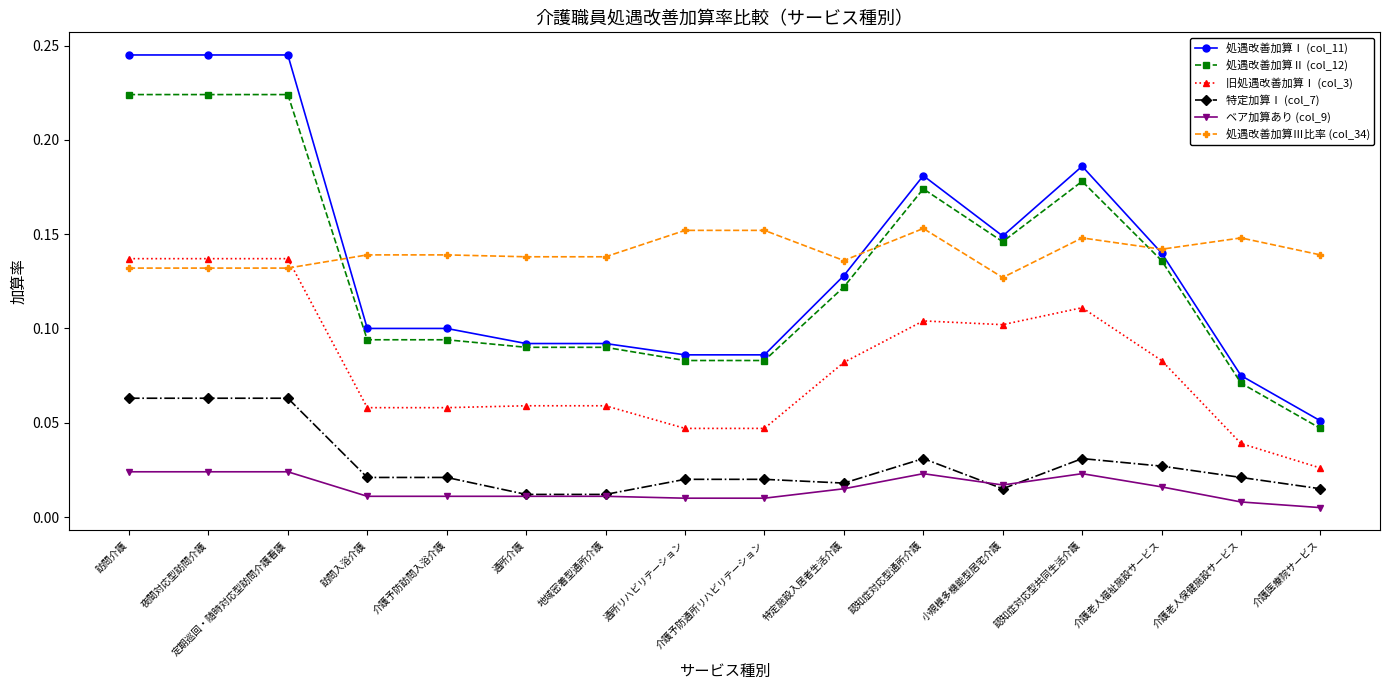

True or false: 処遇改善加算Ⅱ (col_12) has a value of 0.1 at 介護予防訪問入浴介護.

True